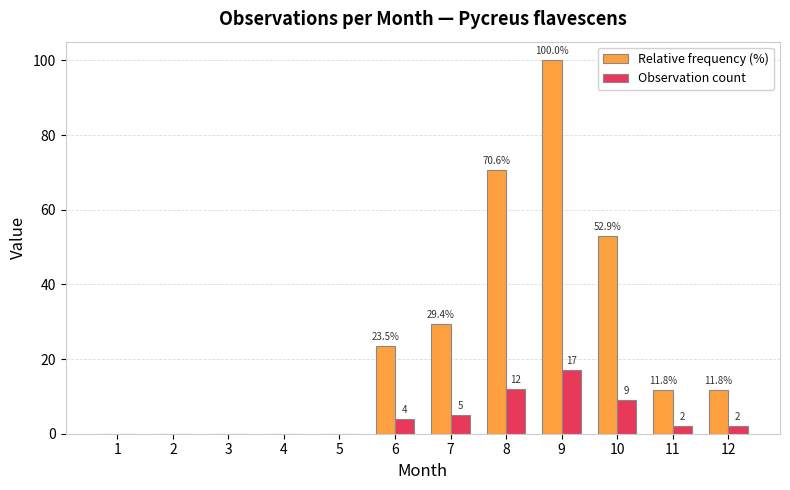

Reading left to right, extract all data points from this chart.

Relative frequency (%): 0.0	0.0	0.0	0.0	0.0	23.5	29.4	70.6	100.0	52.9	11.8	11.8
Observation count: 0.0	0.0	0.0	0.0	0.0	4.0	5.0	12.0	17.0	9.0	2.0	2.0